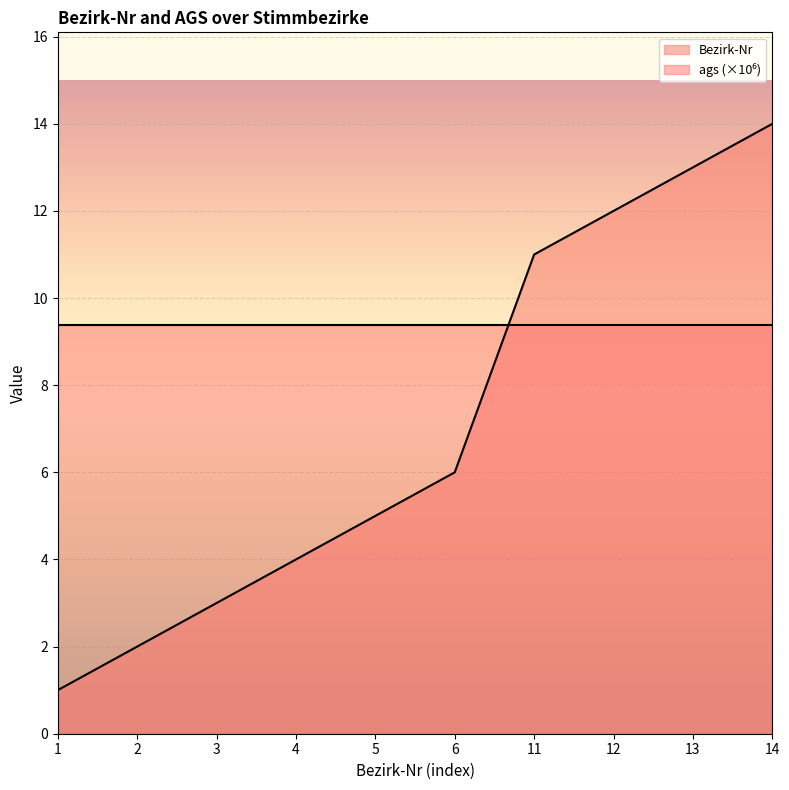

How many values are below 6?

5